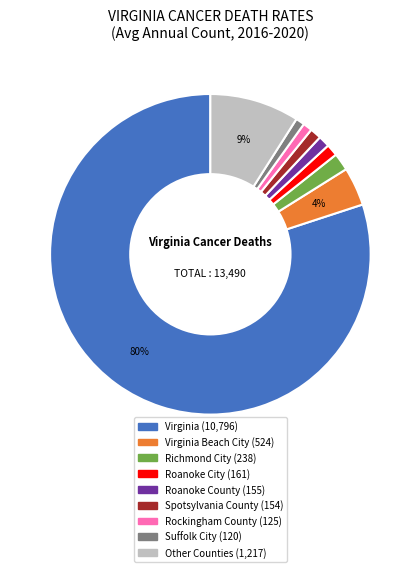

Does any single category account for the majority?

Yes